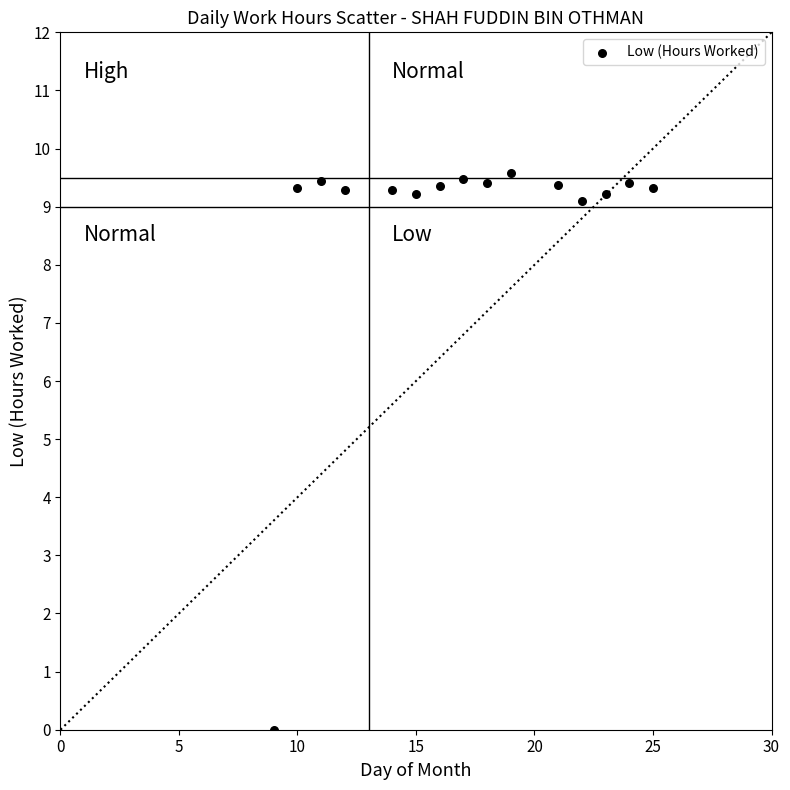

What is the range of X values (max minus min)?

16.0